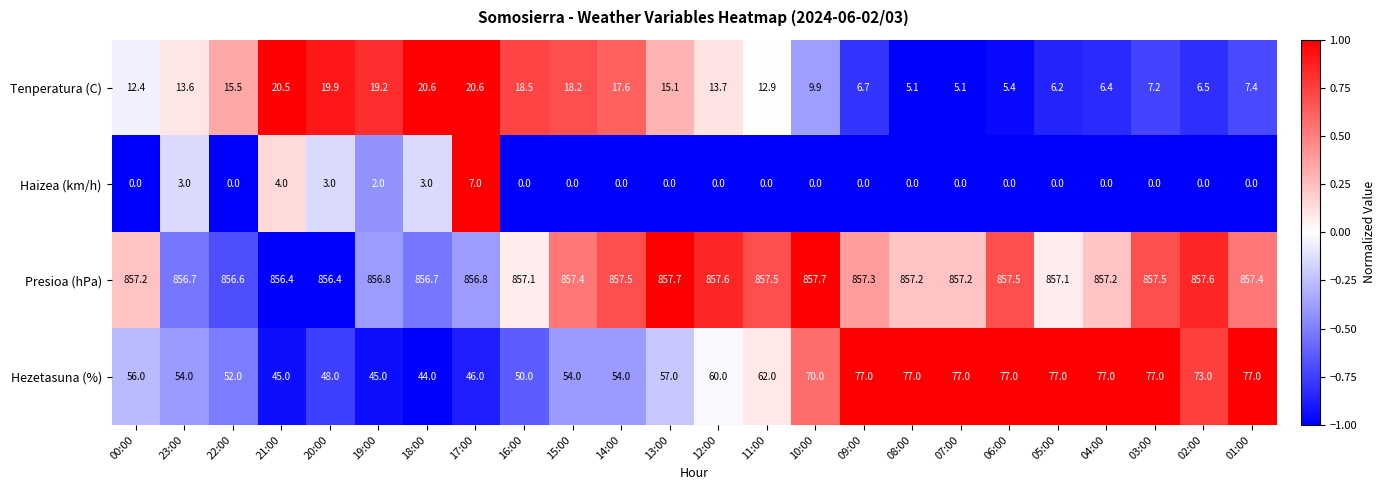

What is the spread (max minus min) of values at 21:00?

852.4